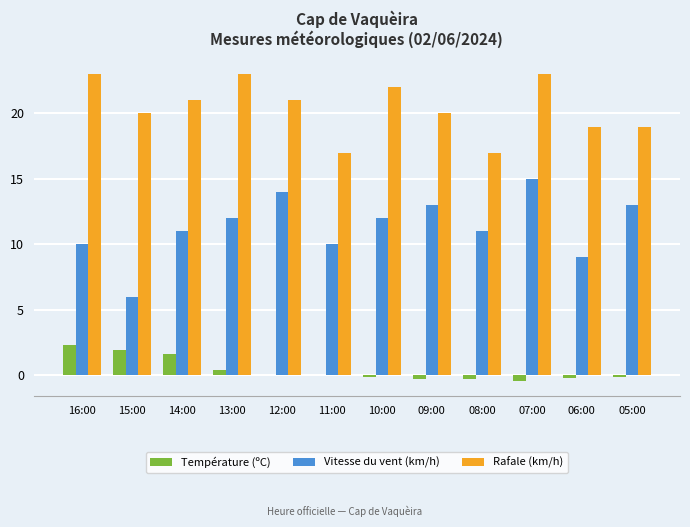

Is it true that Rafale (km/h) equals 20.0 at 15:00?

True